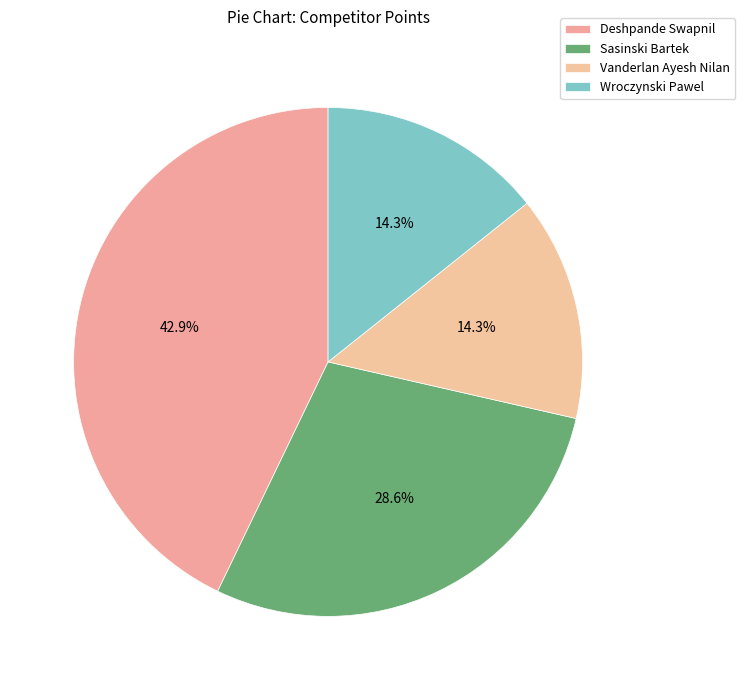

True or false: Vanderlan Ayesh Nilan accounts for 14% of the total.

True